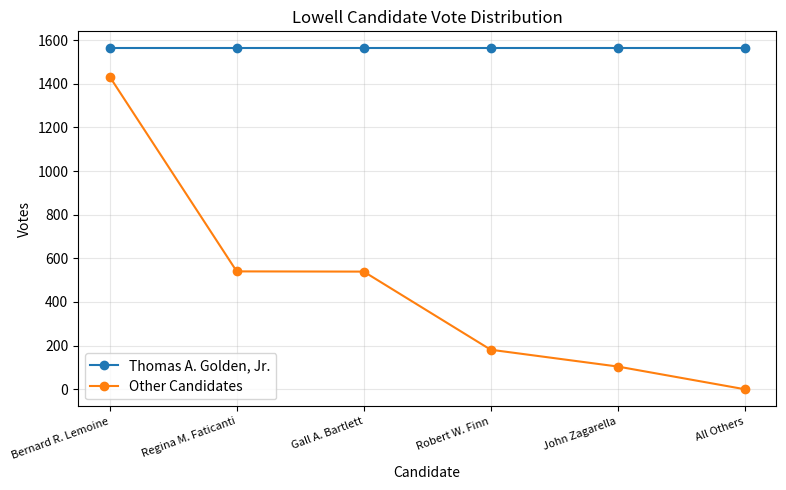

How many lines are shown in the chart?

2